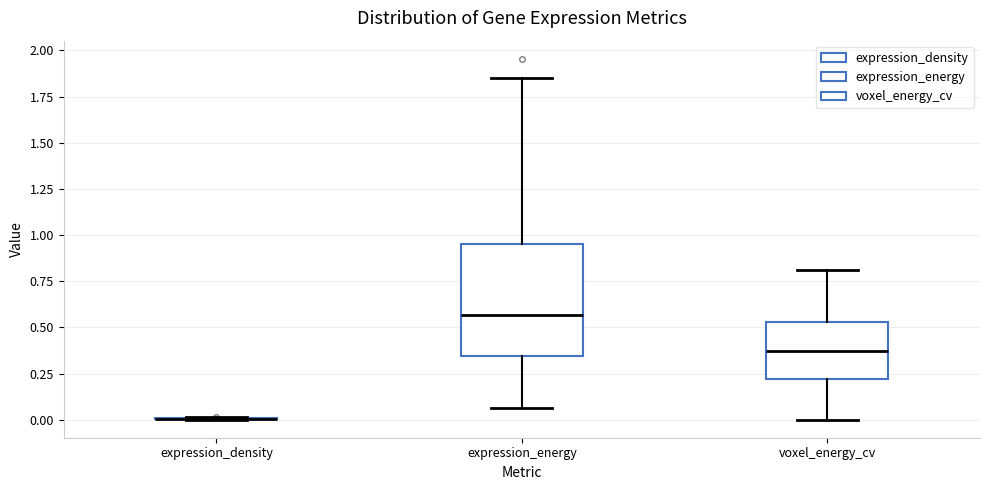

Reading left to right, read every box against the y-axis: the position of its median line, the range the box covers, and the ends of its whiskers. The values are not printed on the chart, so give them approximately, as read against the axis.

expression_density: box collapsed to a line at 0.00, whiskers 0.00 to 0.00
expression_energy: median 0.55, box 0.35 to 0.95, whiskers 0.05 to 1.85
voxel_energy_cv: median 0.35, box 0.20 to 0.55, whiskers 0.00 to 0.80